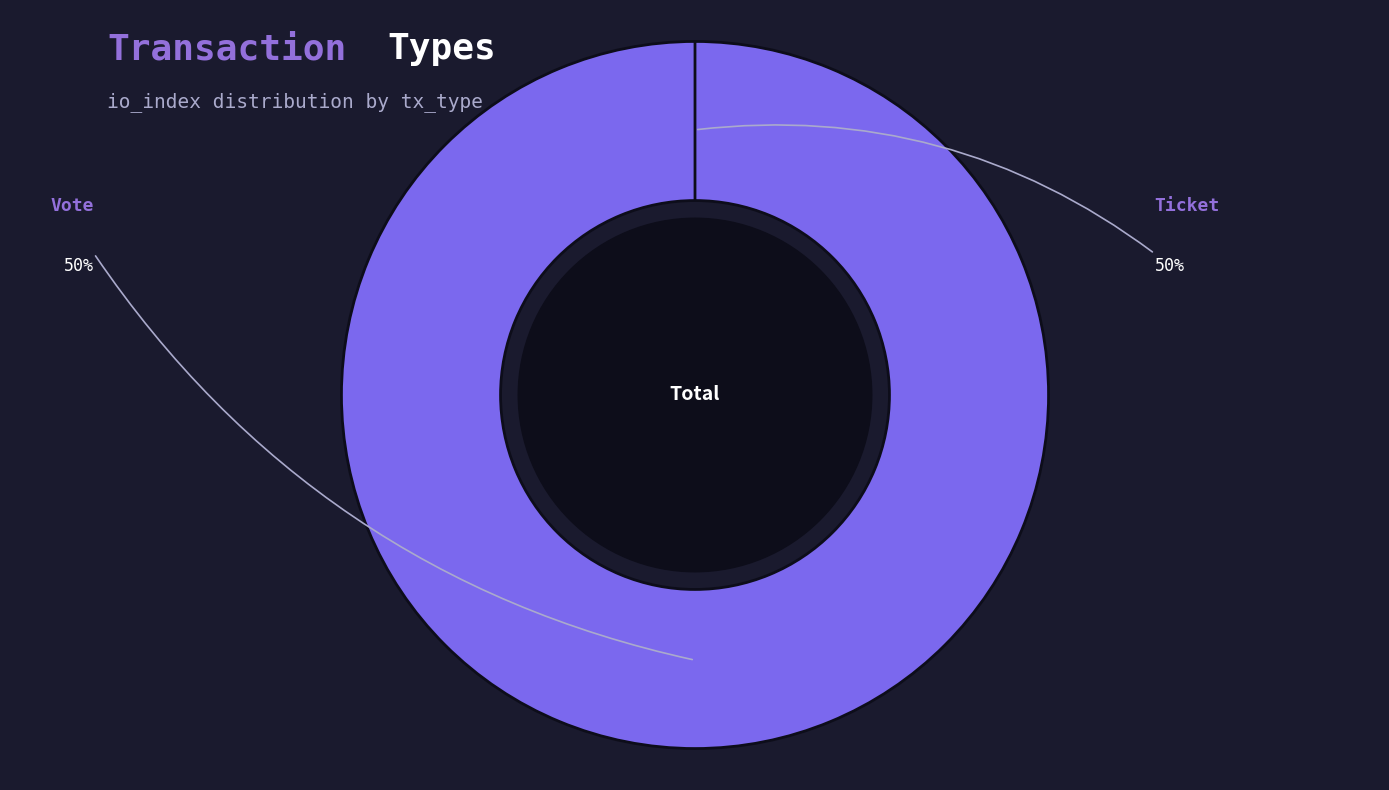

Is there a majority slice in this chart?

Yes